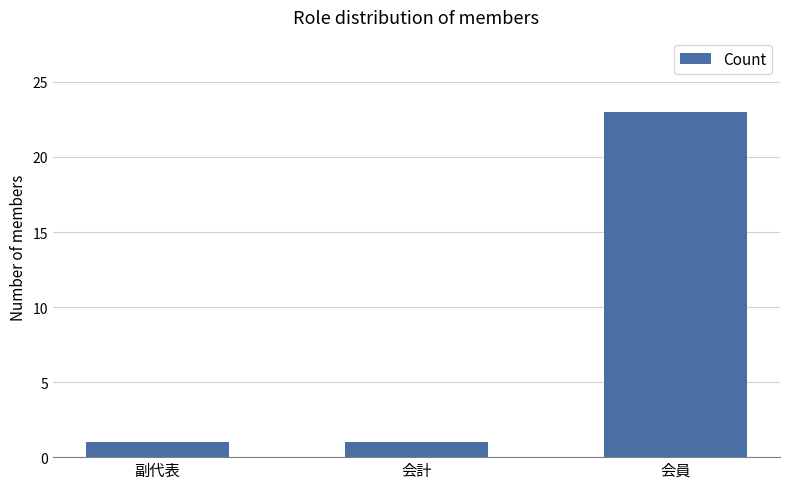

What is the label of the 2nd bar from the left?

会計